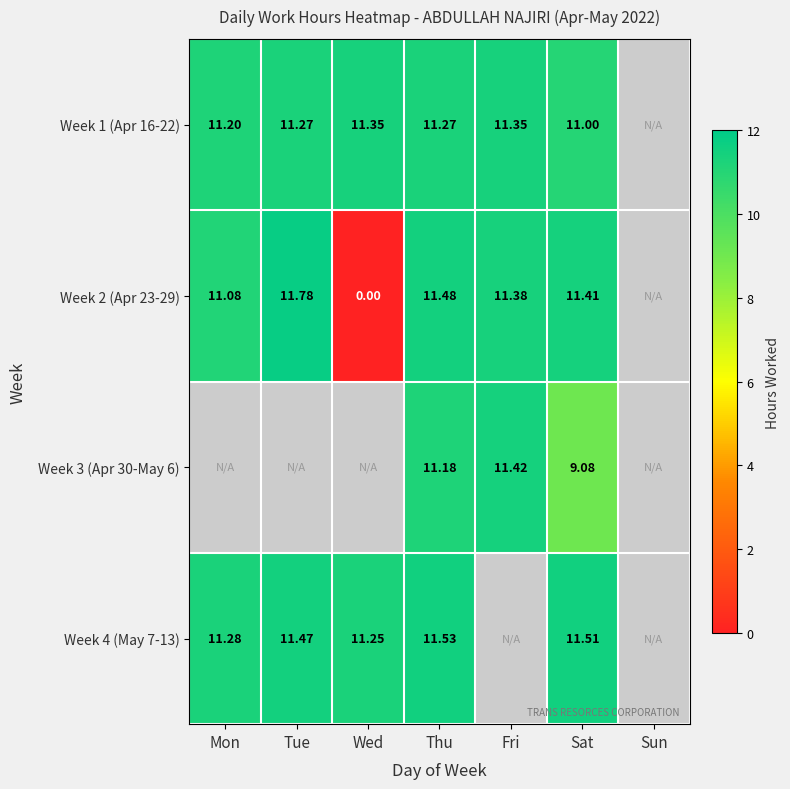

How many values in the Week 2 (Apr 23-29) series are below 11?

1